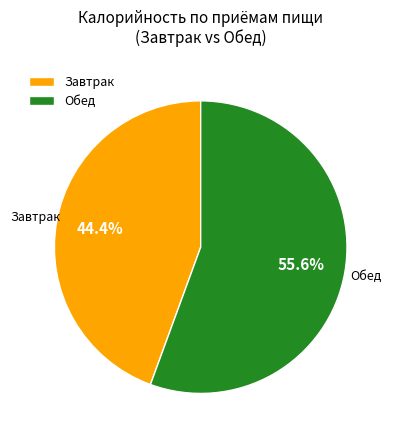

Which slice represents more than half of the pie?

Обед